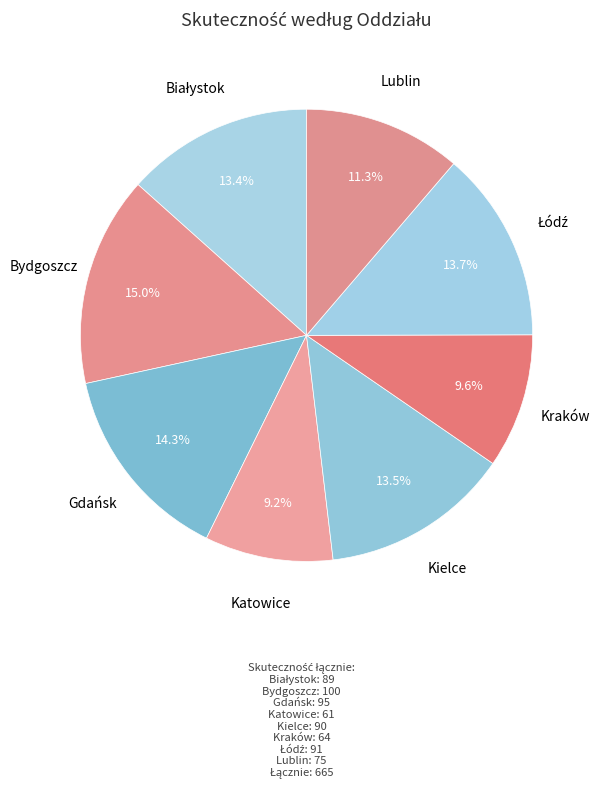

Does Gdańsk account for over 50% of the chart?

No